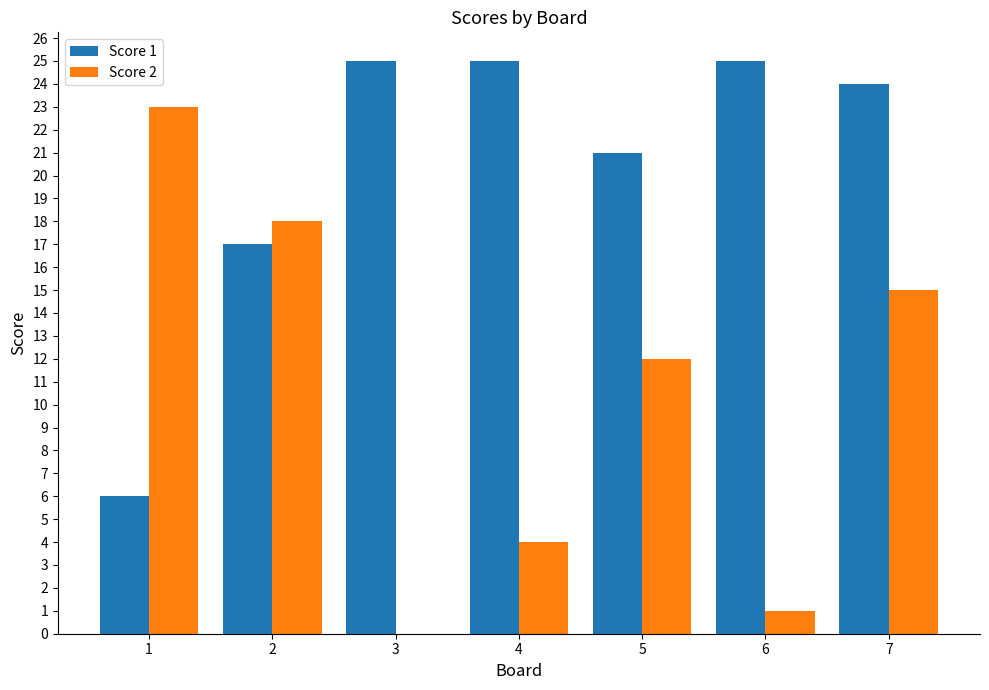

How many positive values does the Score 2 series have?

6